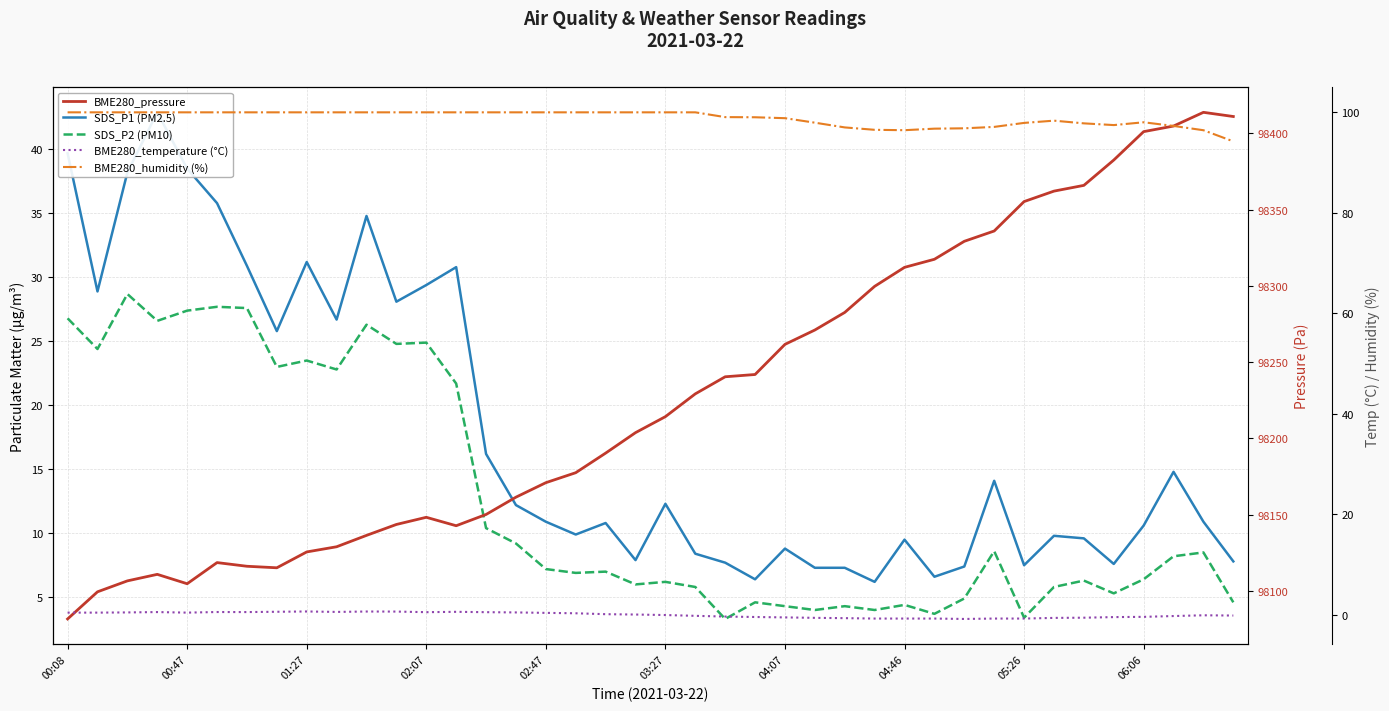

Read the SDS_P1 (PM2.5) value at 06:06.

10.6